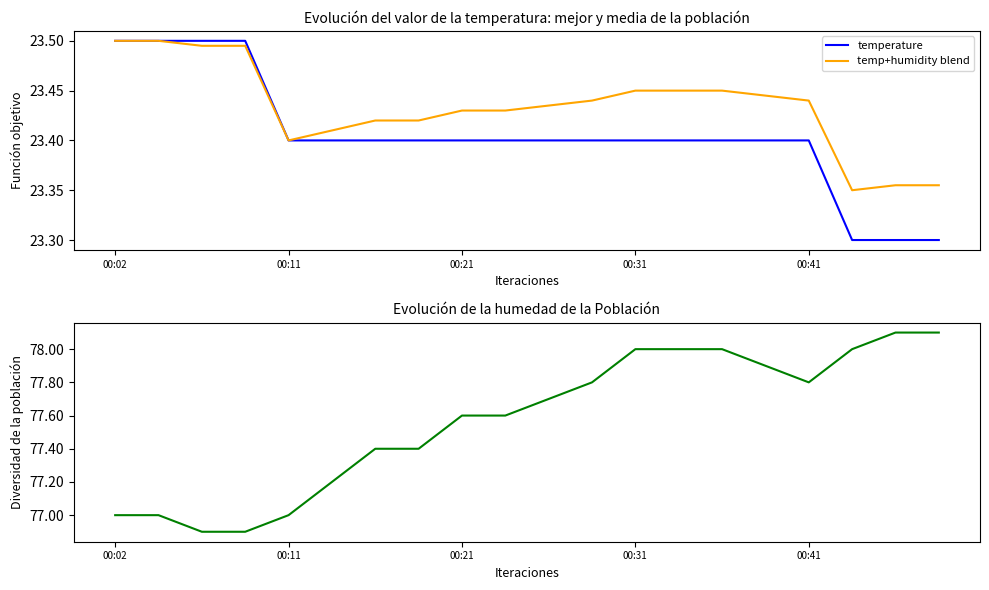

The temperature series shows 23.4 at 00:11. True or false?

True